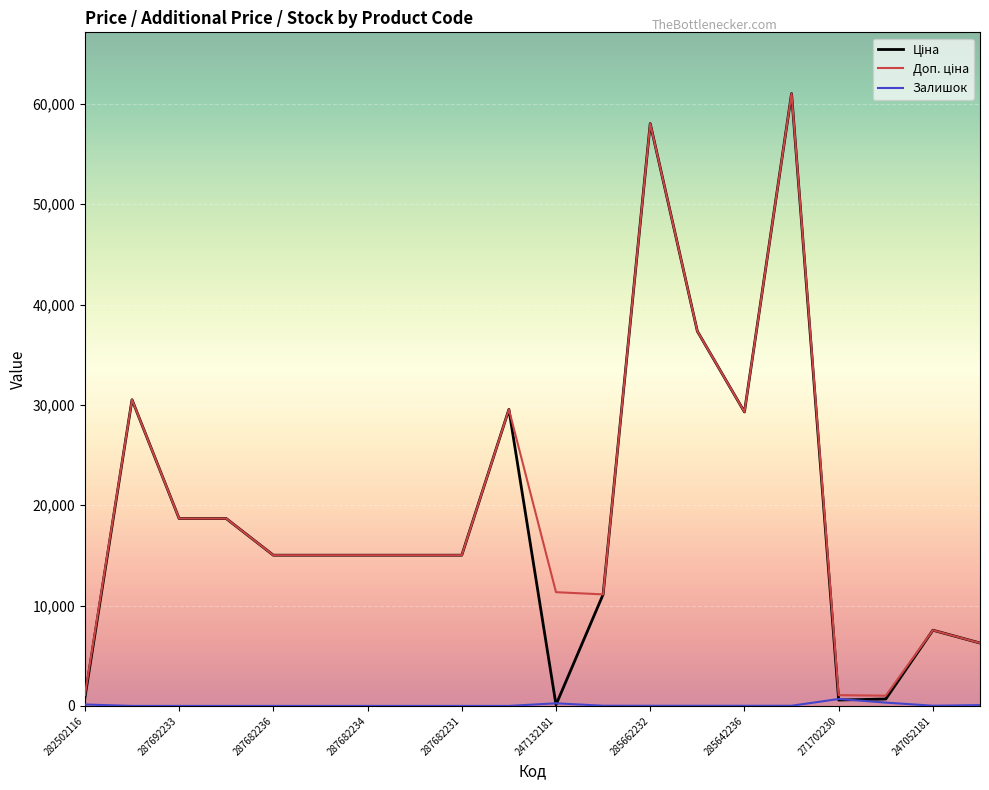

What is the maximum value shown in the chart?

61024.7